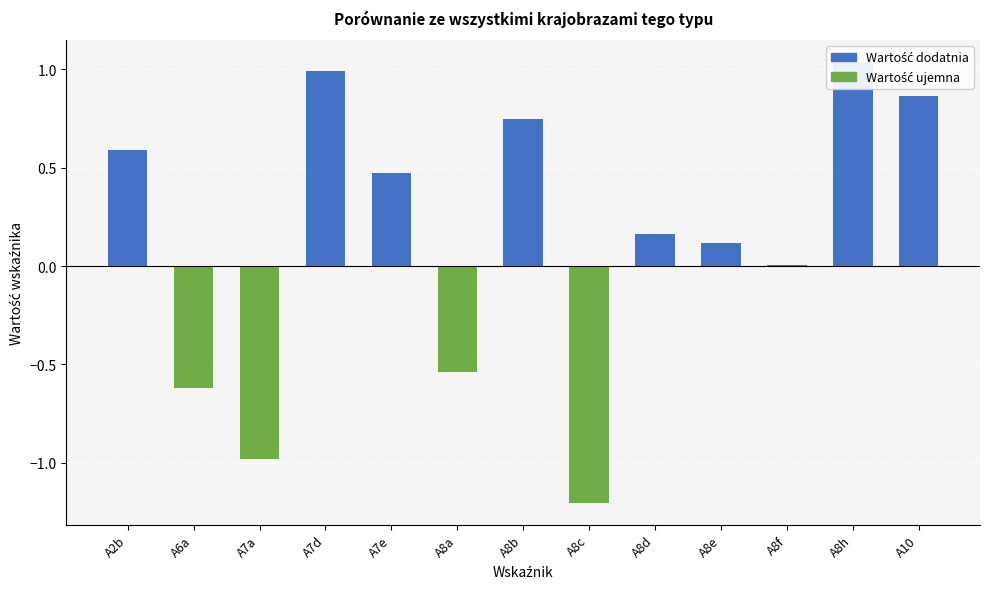

Reading left to right, extract all data points from this chart.

Wartość dodatnia: 0.6	0.0	0.0	1.0	0.5	0.0	0.7	0.0	0.2	0.1	0.0	1.0	0.9
Wartość ujemna: 0.0	-0.6	-1.0	0.0	0.0	-0.5	0.0	-1.2	0.0	0.0	0.0	0.0	0.0